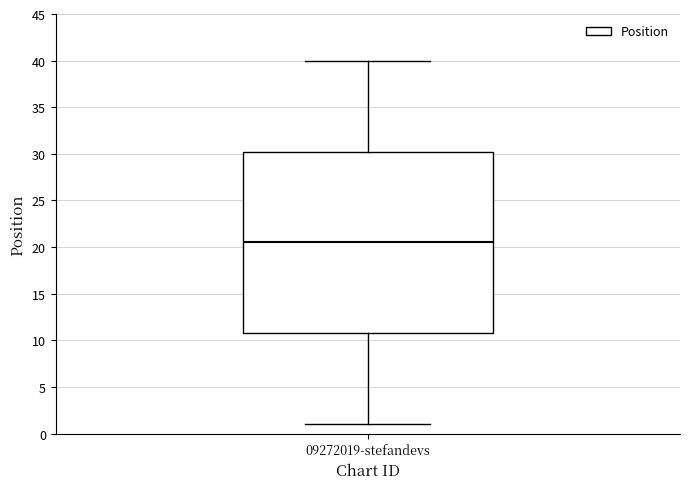

Read this box plot against the y-axis: the position of the median line, the range covered by the box, and the ends of both whiskers. The values are not printed on the chart, so give them approximately, as read against the axis.

median 20.5, box 11.0 to 30.5, whiskers 1.0 to 40.0